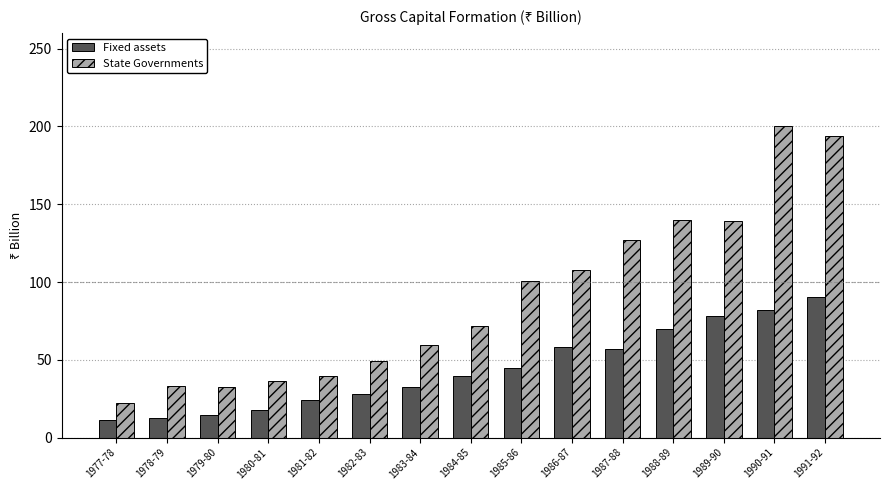

What is the value of the Fixed assets bar at the 5th from the left?

24.1